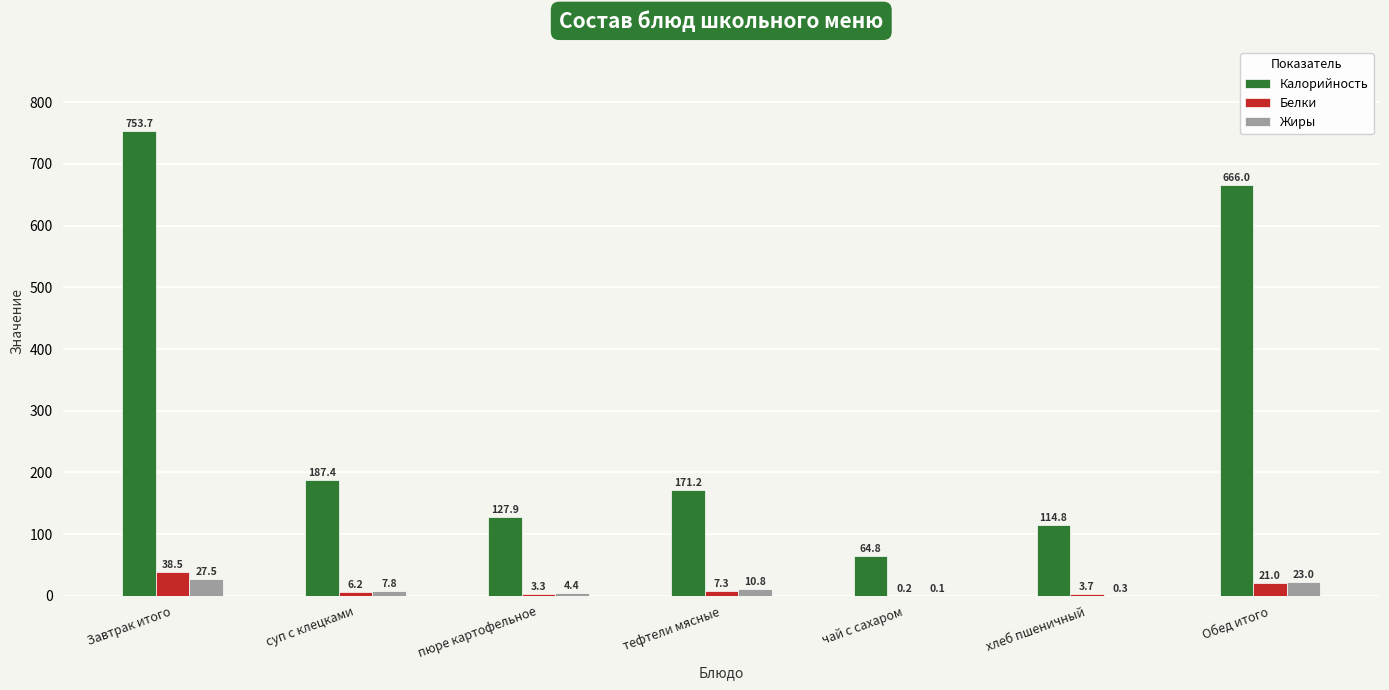

What is the maximum value for Калорийность?

753.7